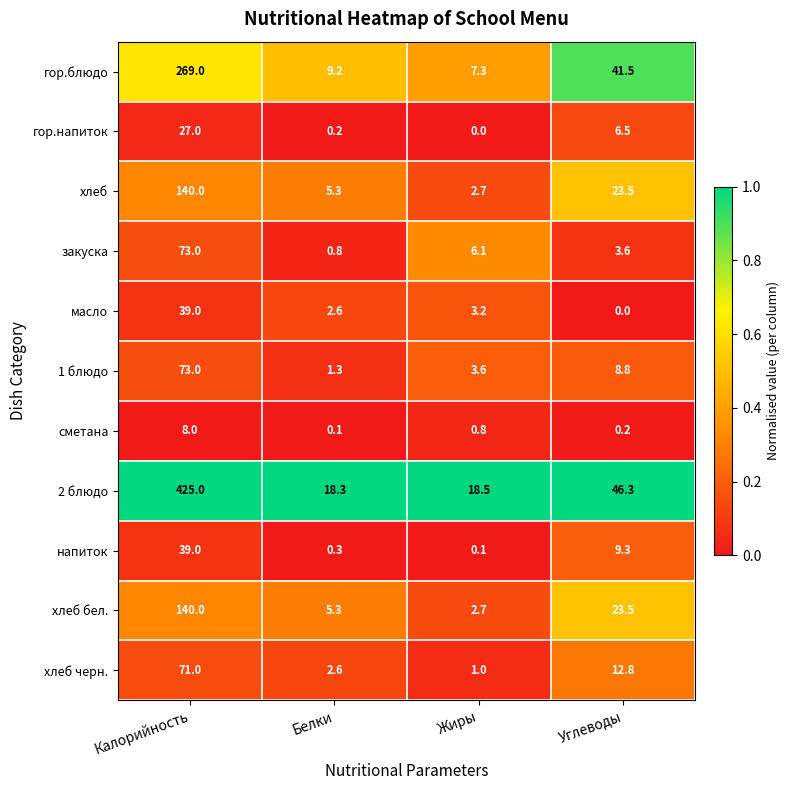

Where does the хлеб бел. series first go above 23?

Калорийность